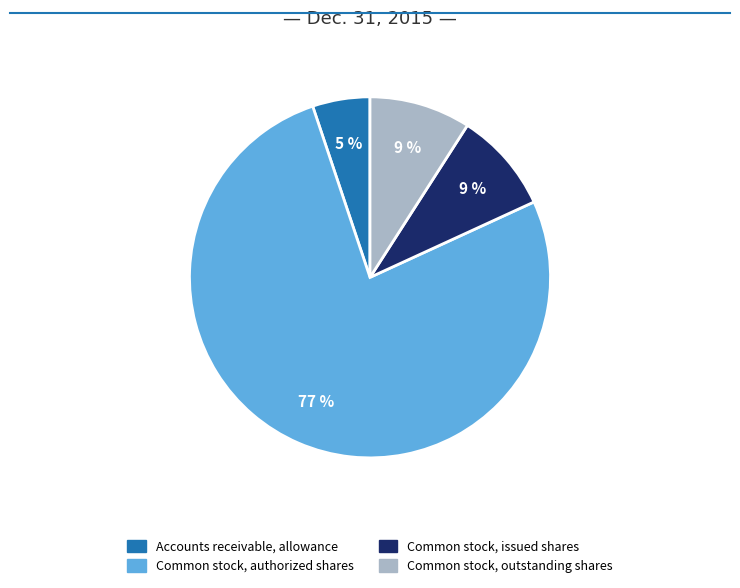

Count the number of slices in the pie.

4